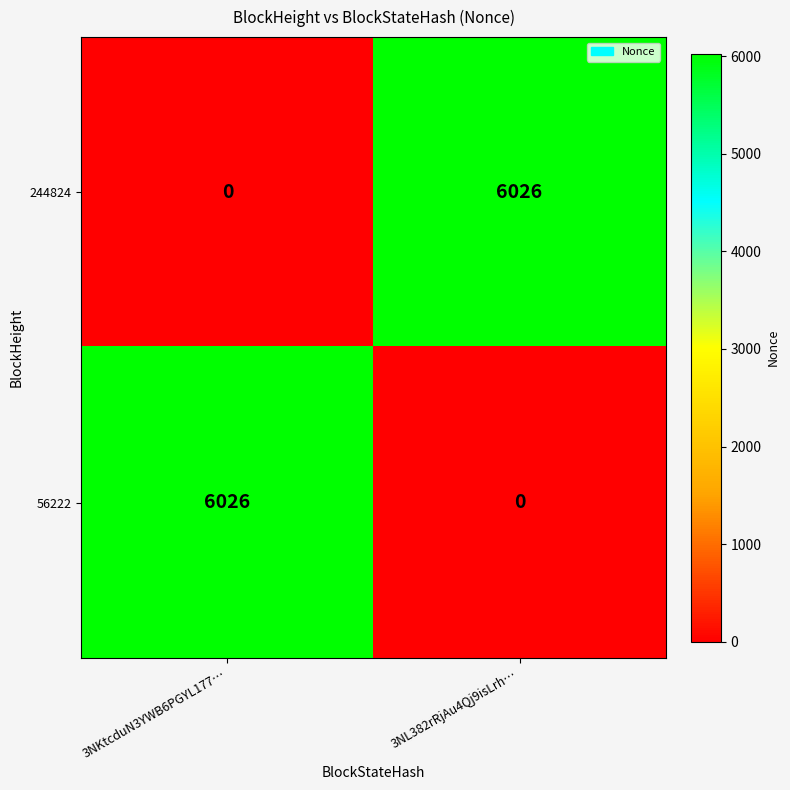

Reading left to right, extract all data points from this chart.

244824: 0	6026
56222: 6026	0